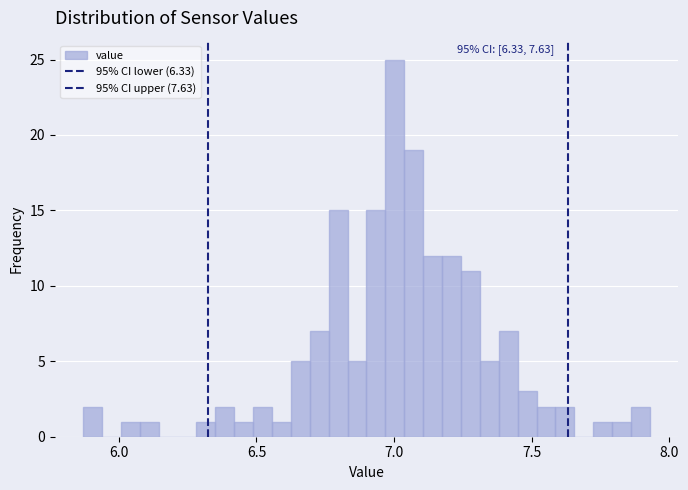

Around what value on the x-axis is the tallest bar? Give the approximate position of its centre, as read against the axis.

7.00